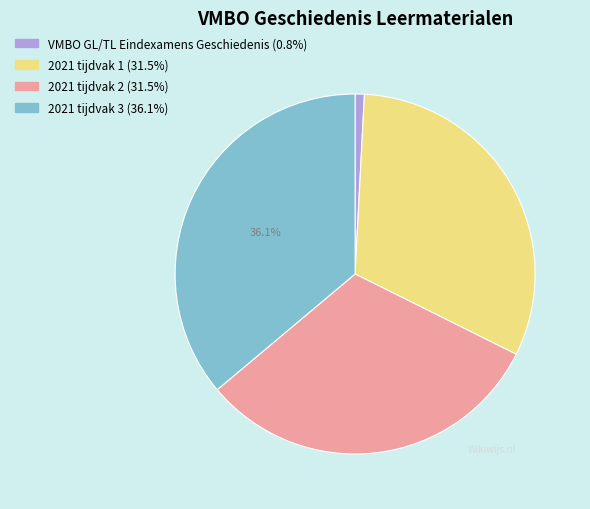

Is 2021 tijdvak 1 the majority of the pie?

No